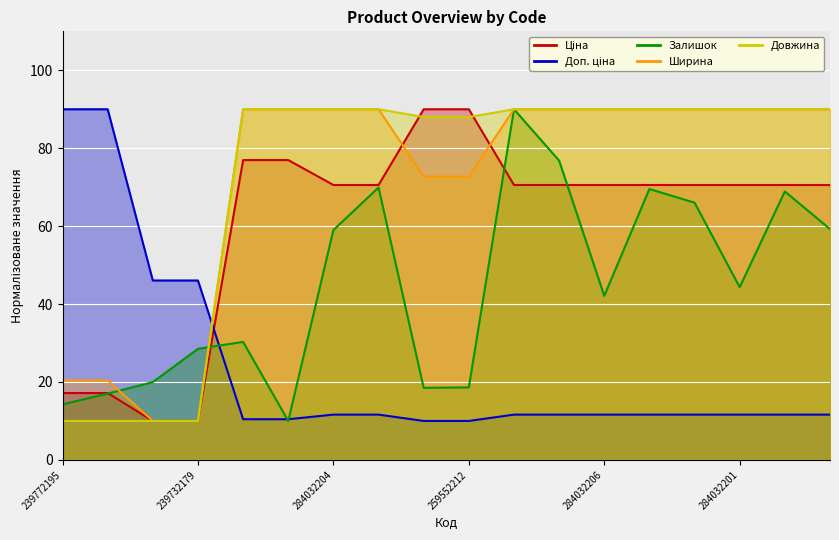

What is the value of the Доп. ціна point at the 3rd from the left?

46.1